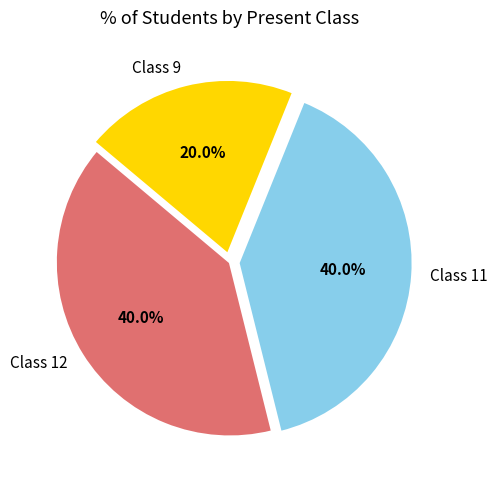

Between Class 11 and Class 9, which is larger?

Class 11